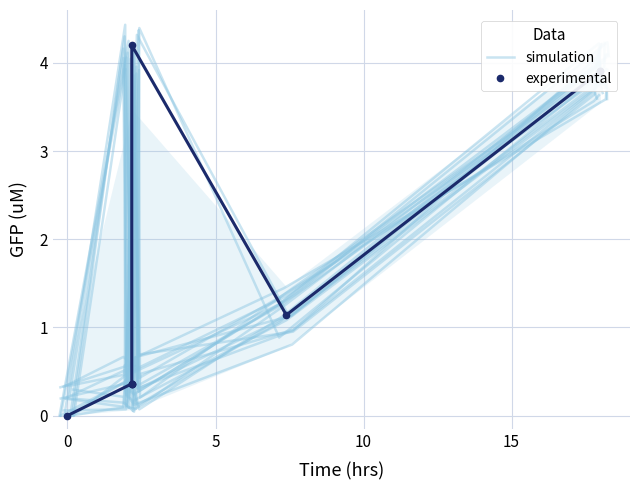

Which series has the largest total across all categories?

simulation